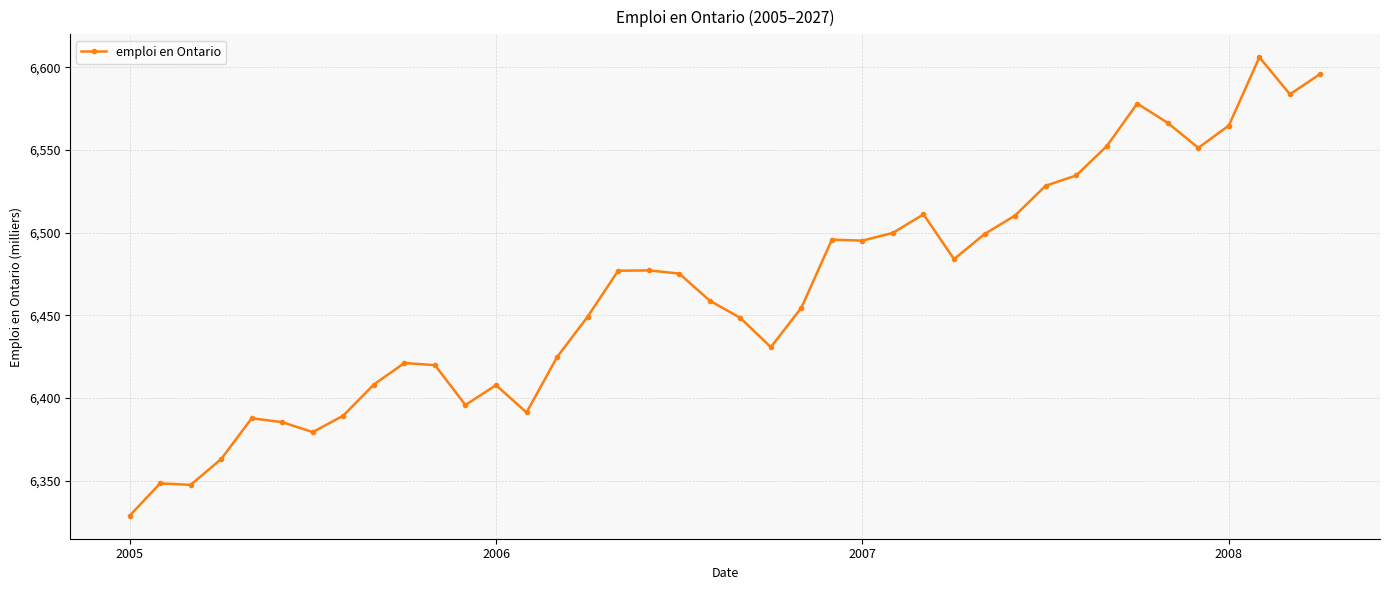

What is the maximum value shown in the chart?

6606.0